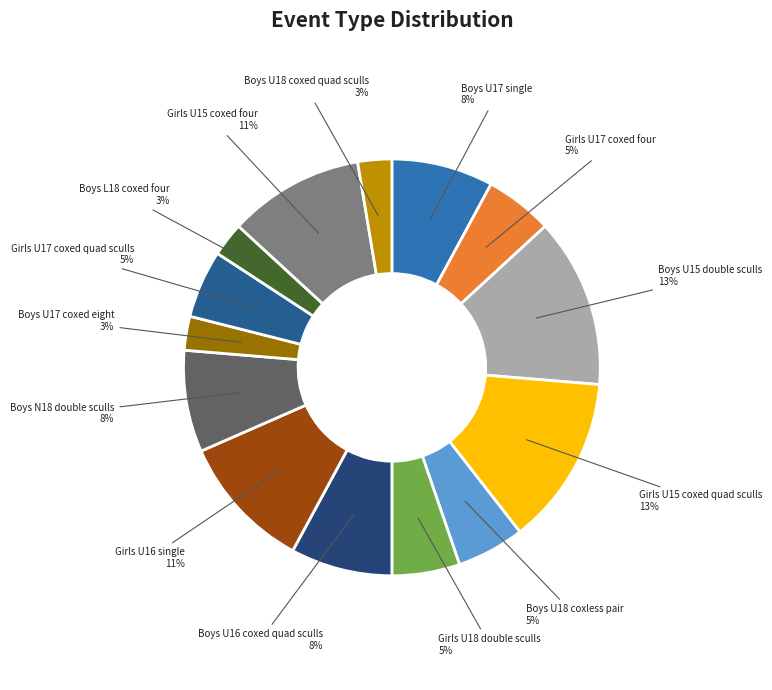

To the nearest percent, what is the average slice percentage?

7%